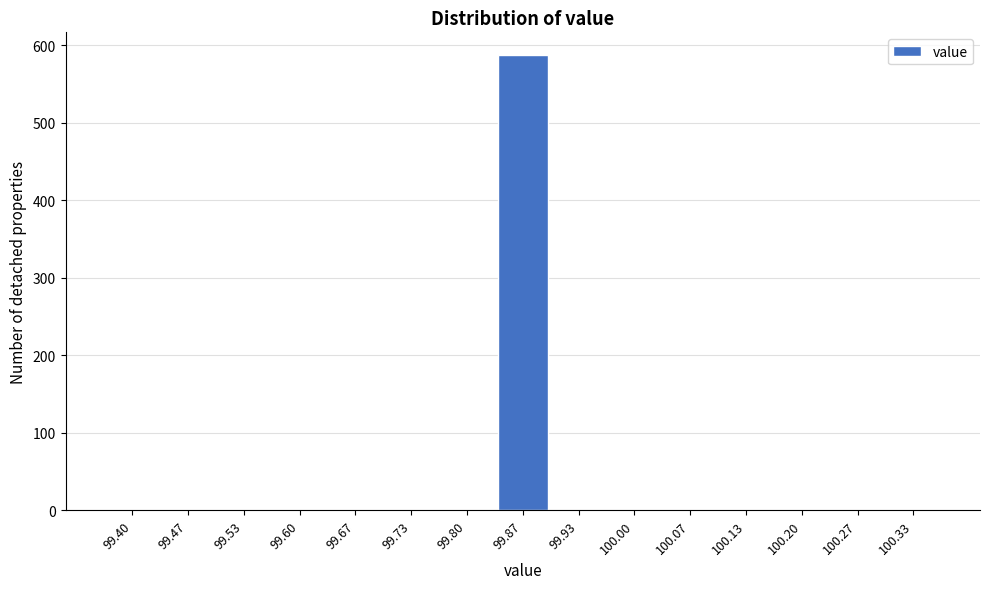

Reading left to right, list all the values displayed in this chart.

99.40=0	99.47=0	99.53=0	99.60=0	99.67=0	99.73=0	99.80=0	99.87=587	99.93=0	100.00=0	100.07=0	100.13=0	100.20=0	100.27=0	100.33=0